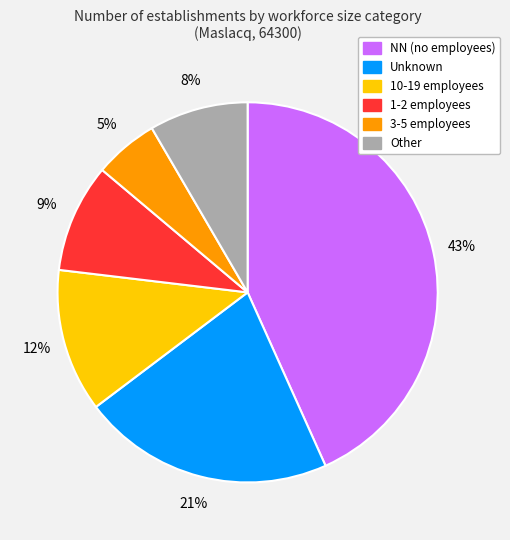

To the nearest percent, what is the average slice percentage?

17%